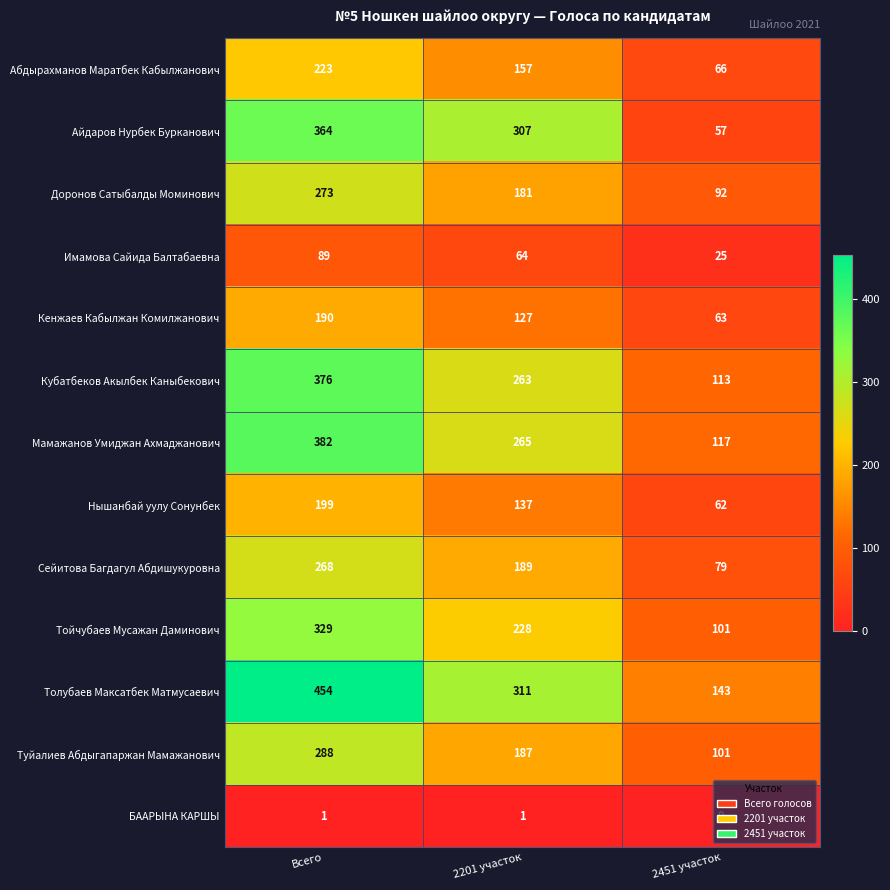

How many values in the Сейитова Багдагул Абдишукуровна series are below 189?

1